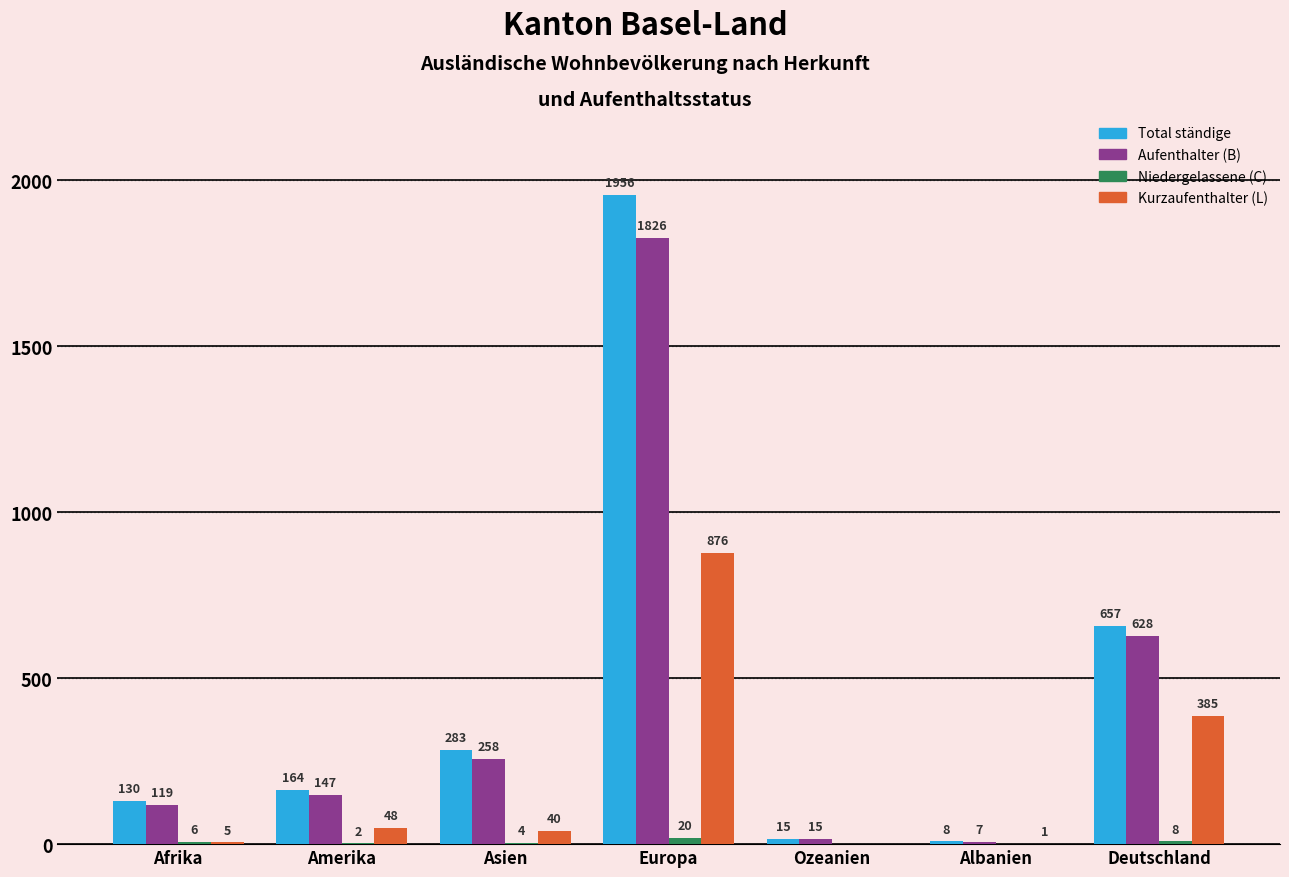

Between Albanien and Deutschland, which series saw the biggest shift?

Total ständige